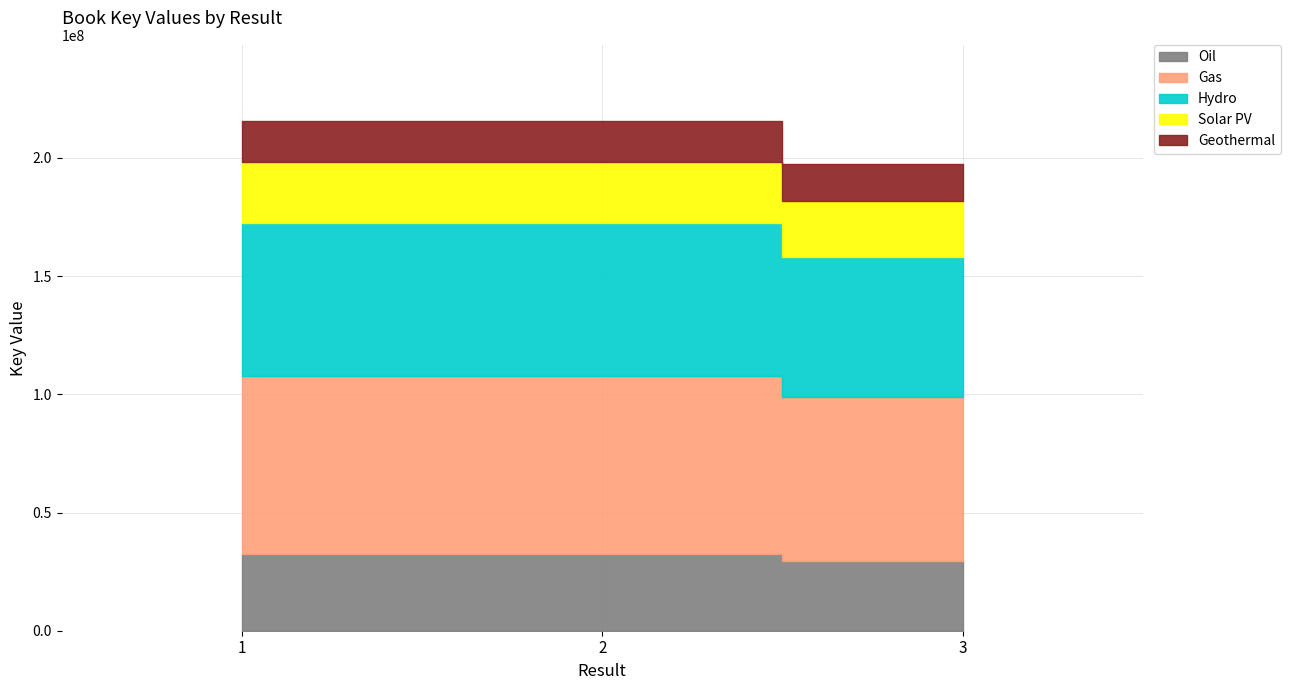

Between 1 and 3, which is larger?

1